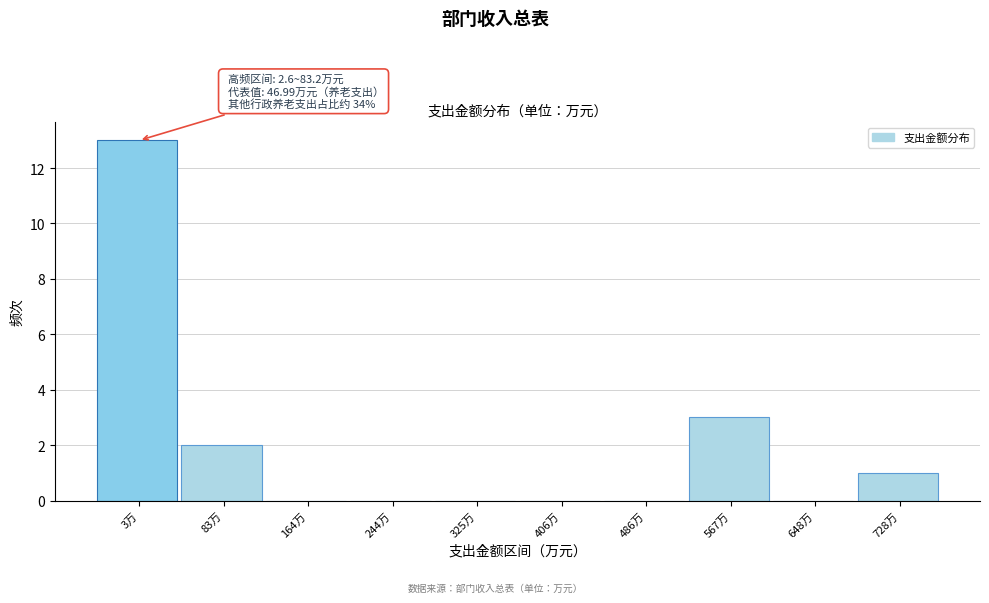

Reading left to right, transcribe all the data shown in this chart.

3万=13	83万=2	164万=0	244万=0	325万=0	406万=0	486万=0	567万=3	648万=0	728万=1